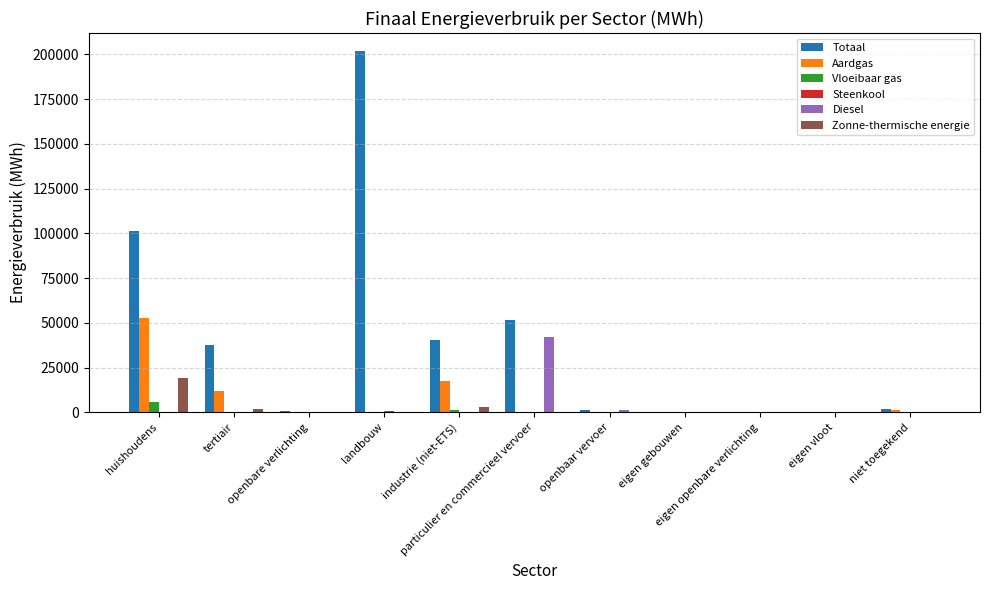

What is the spread (max minus min) of values at industrie (niet-ETS)?

40379.2